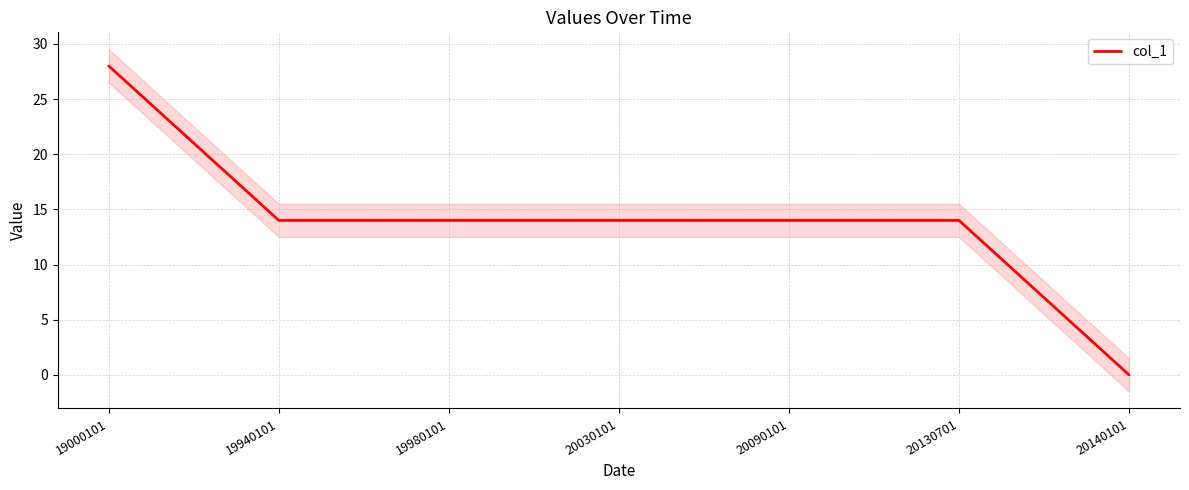

True or false: the data has more than 1 interior local peaks.

False